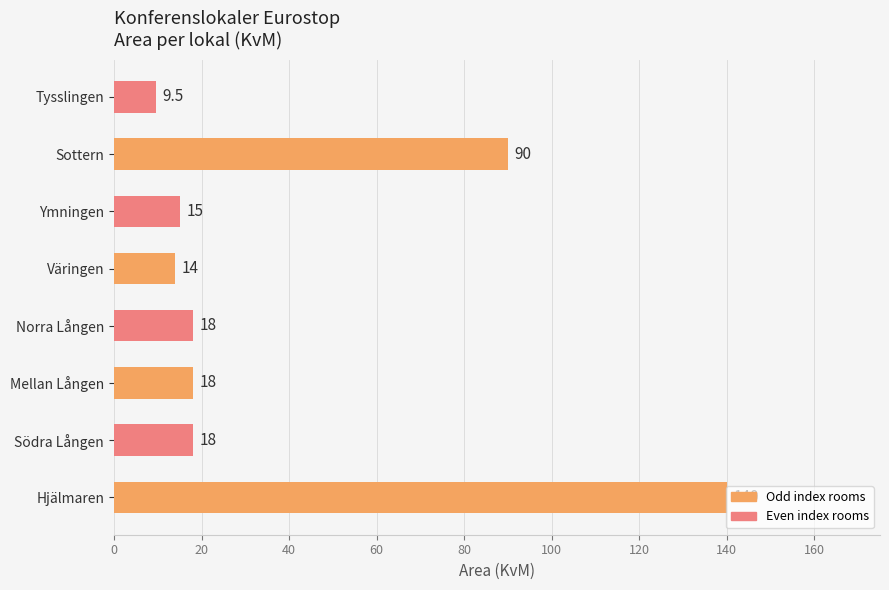

What is the sum of the values at Ymningen and Norra Lången?

33.0